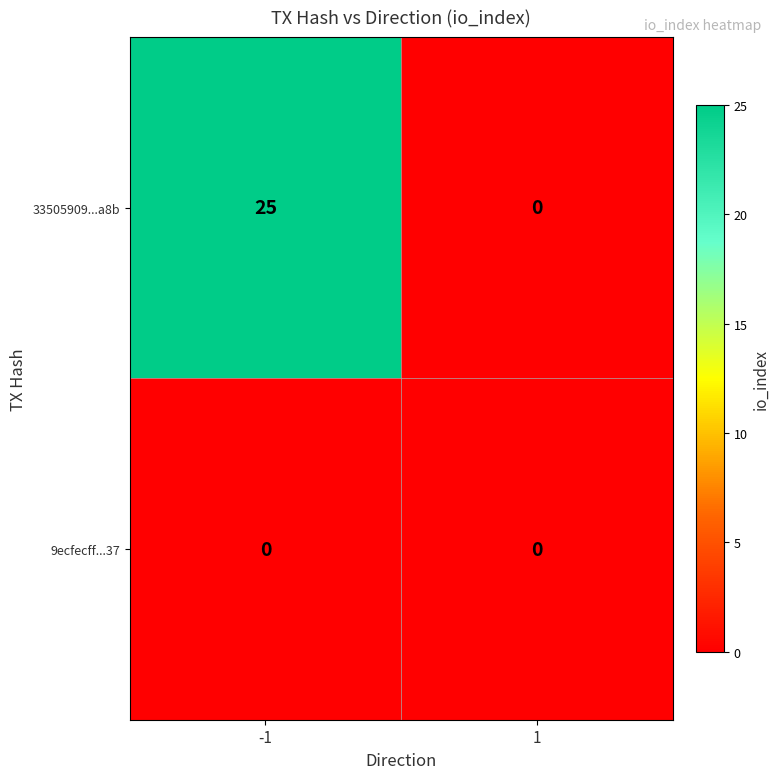

True or false: 33505909...a8b has a value of 25 at -1.

True